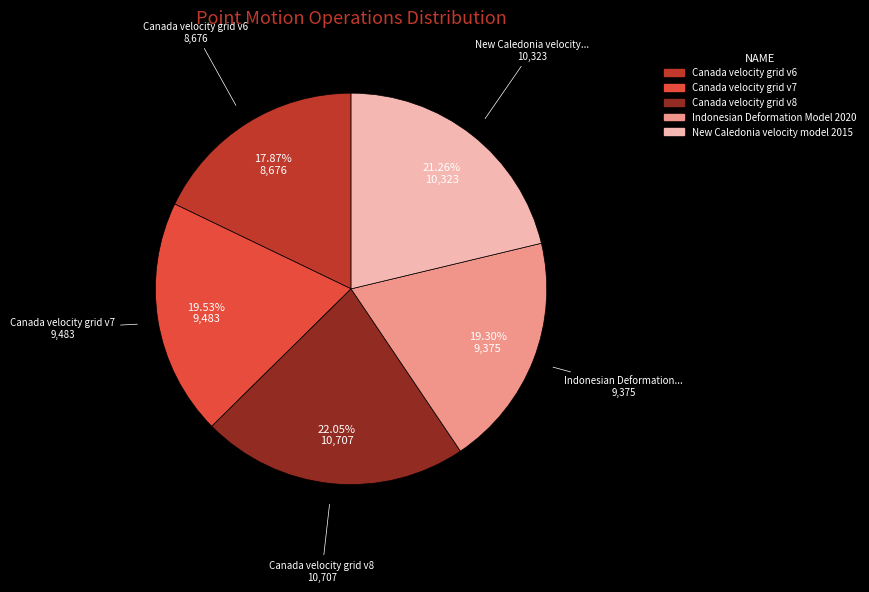

Does Canada velocity grid v7 account for over 50% of the chart?

No